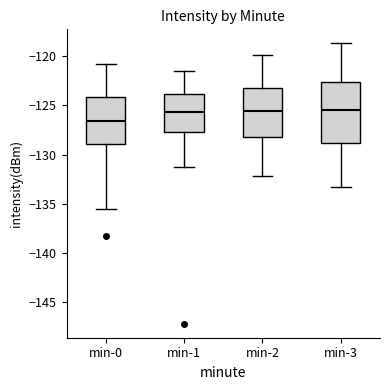

Reading left to right, transcribe this box plot: for each box, give where its median line is, the range the box spans, and where its two whiskers end, as read against the y-axis. The values are not printed on the chart, so give them approximately, as read against the axis.

min-0: median -126.5, box -129.0 to -124.0, whiskers -135.5 to -120.5
min-1: median -125.5, box -127.5 to -124.0, whiskers -131.0 to -121.5
min-2: median -125.5, box -128.0 to -123.5, whiskers -132.0 to -120.0
min-3: median -125.5, box -129.0 to -122.5, whiskers -133.5 to -118.5